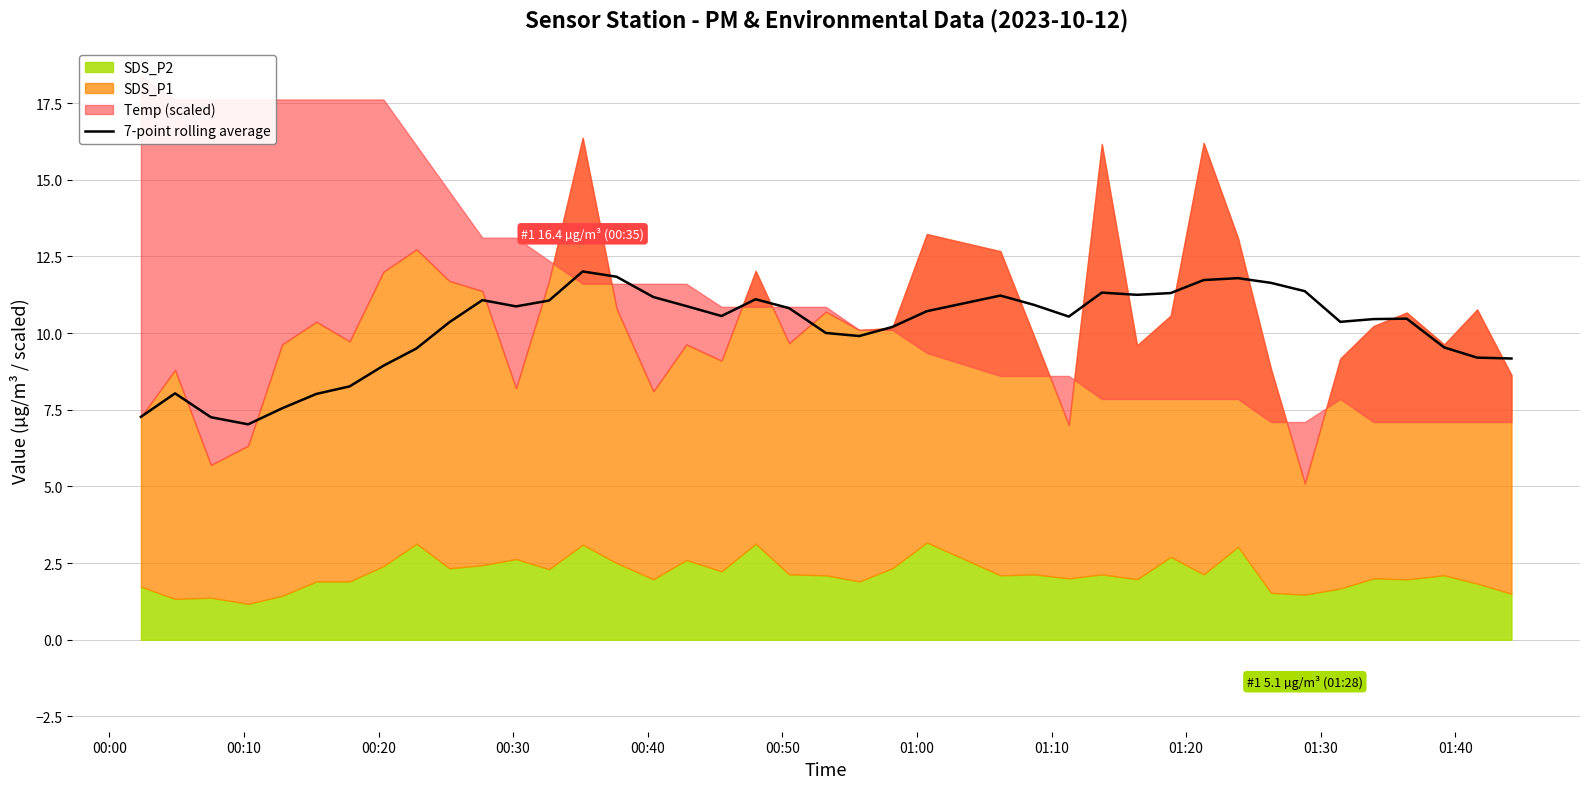

True or false: there are more than 0 points higher than both neighbors.

True